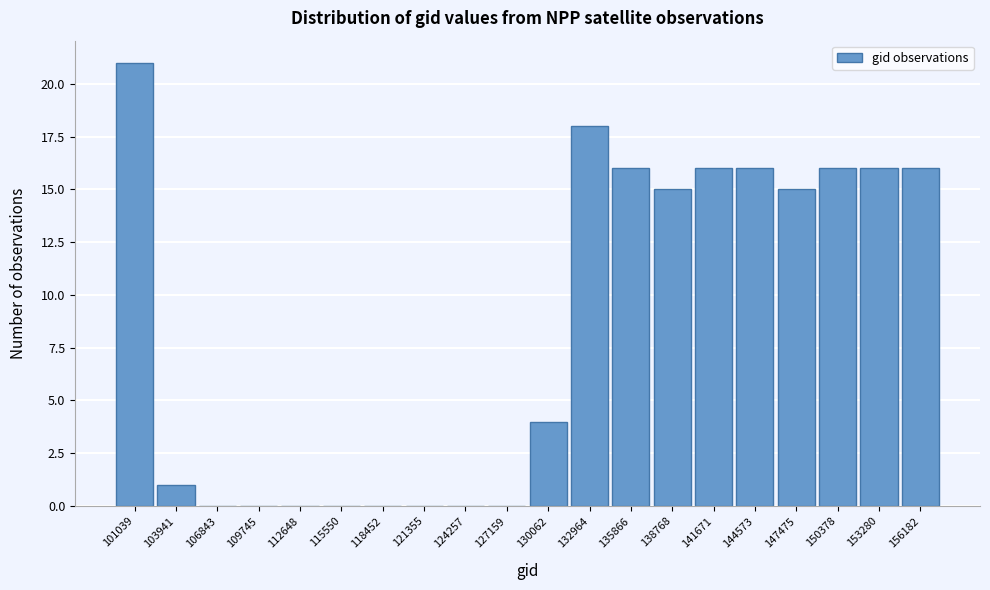

Reading left to right, list all the values displayed in this chart.

101039=21	103941=1	106843=0	109745=0	112648=0	115550=0	118452=0	121355=0	124257=0	127159=0	130062=4	132964=18	135866=16	138768=15	141671=16	144573=16	147475=15	150378=16	153280=16	156182=16